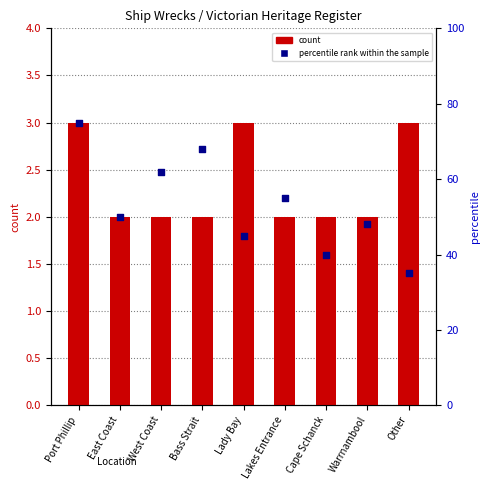

At how many categories does at least one series exceed 3?

9